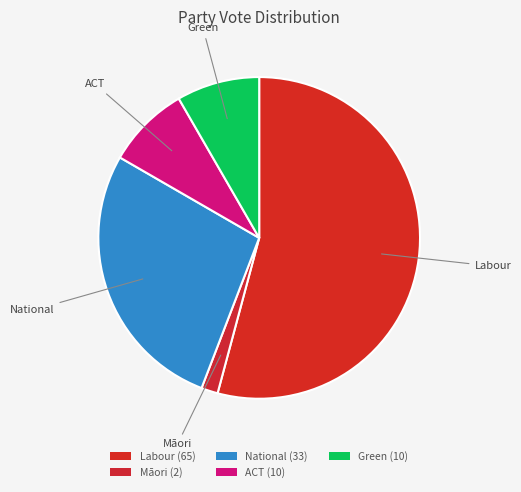

Is the sum of National and Māori greater than half?

No